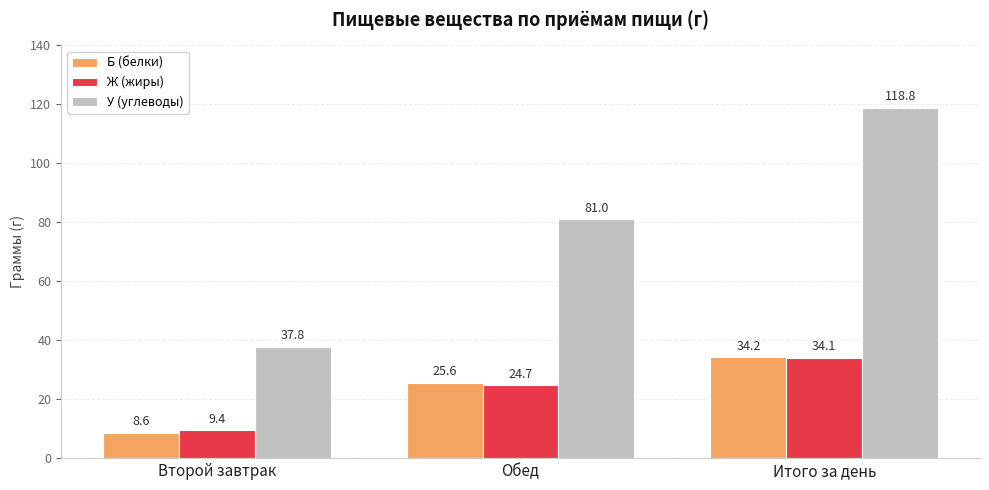

Reading left to right, extract all data points from this chart.

Б (белки): 8.6	25.6	34.2
Ж (жиры): 9.4	24.7	34.1
У (углеводы): 37.8	81.0	118.8